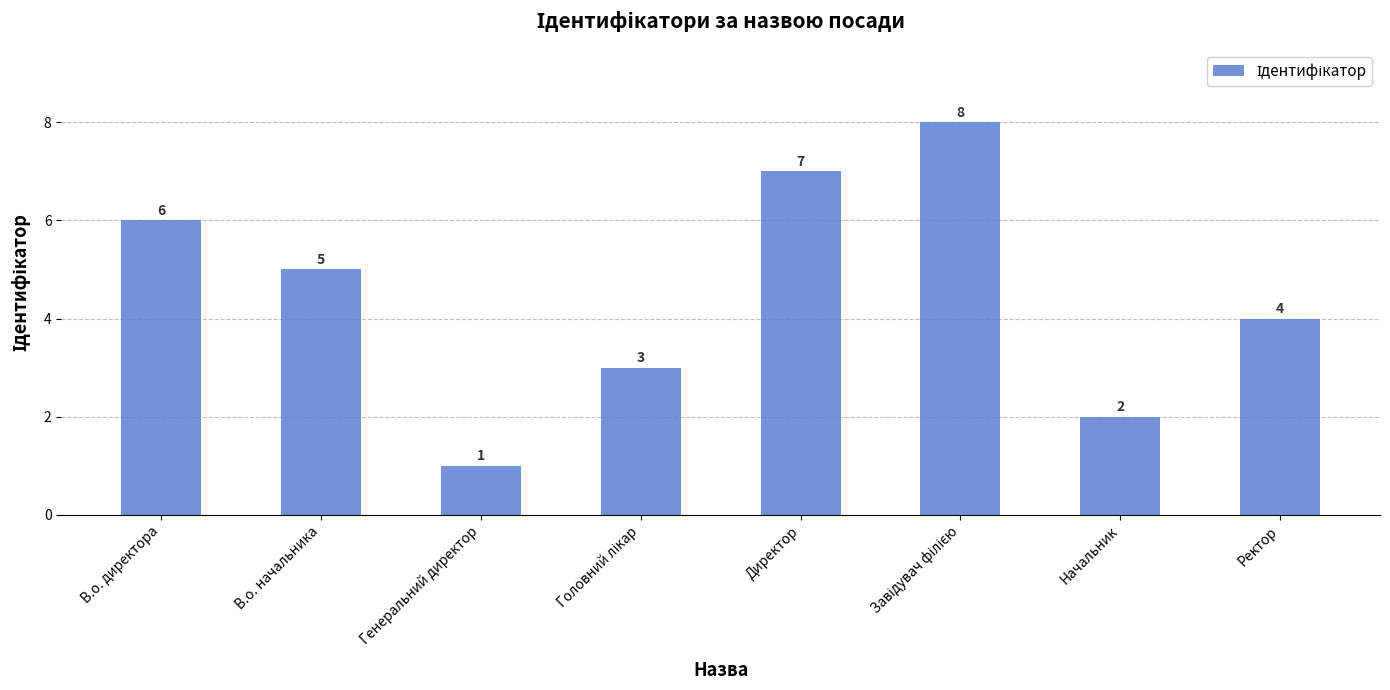

What is the difference between the second highest and minimum values?

6